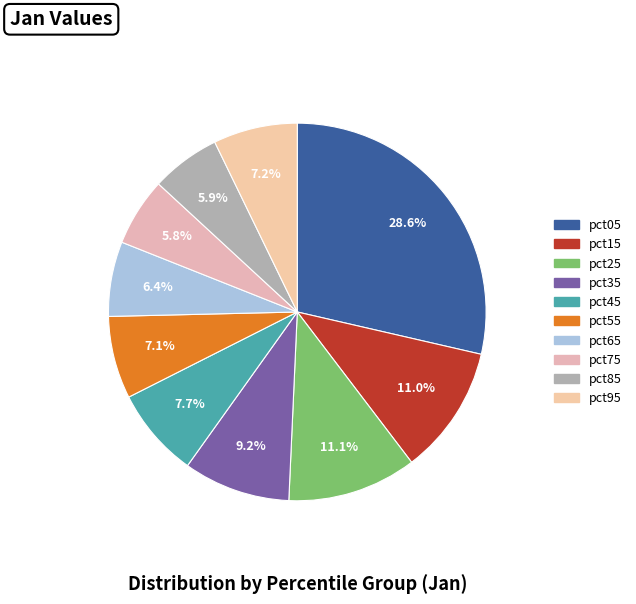

Rank the categories by value from highest to lowest.

pct05, pct25, pct15, pct35, pct45, pct95, pct55, pct65, pct85, pct75